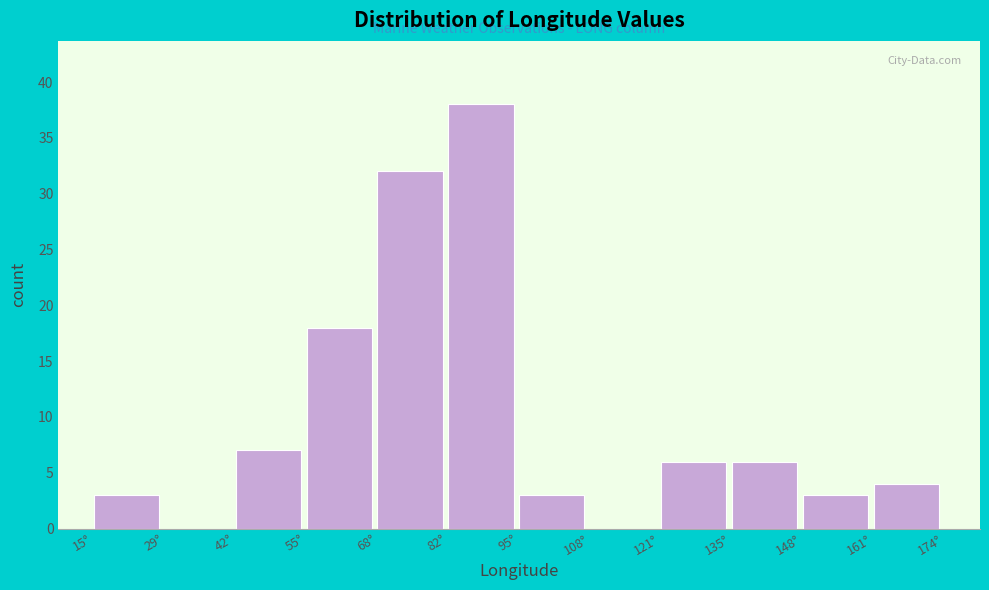

How tall is the bar that spans 136 to 148 on the x-axis? Neither the bar edges nor the heights are printed on the chart, so give them approximately, as read against the axes.

6